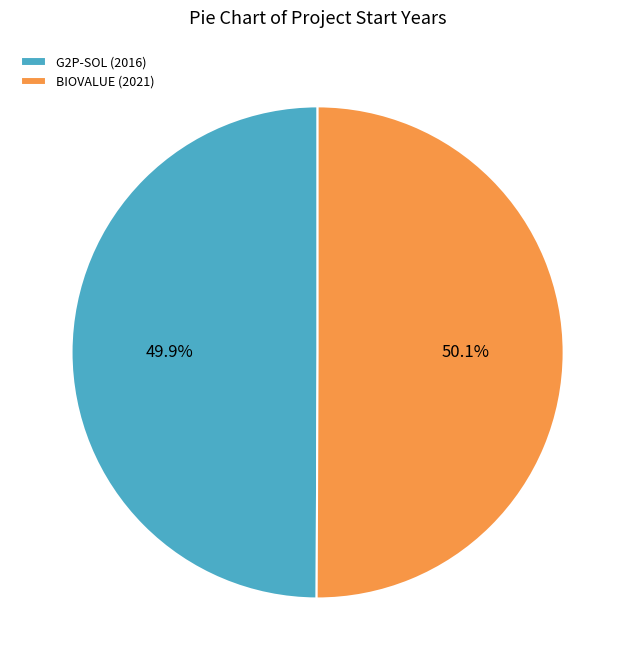

Count the number of slices in the pie.

2